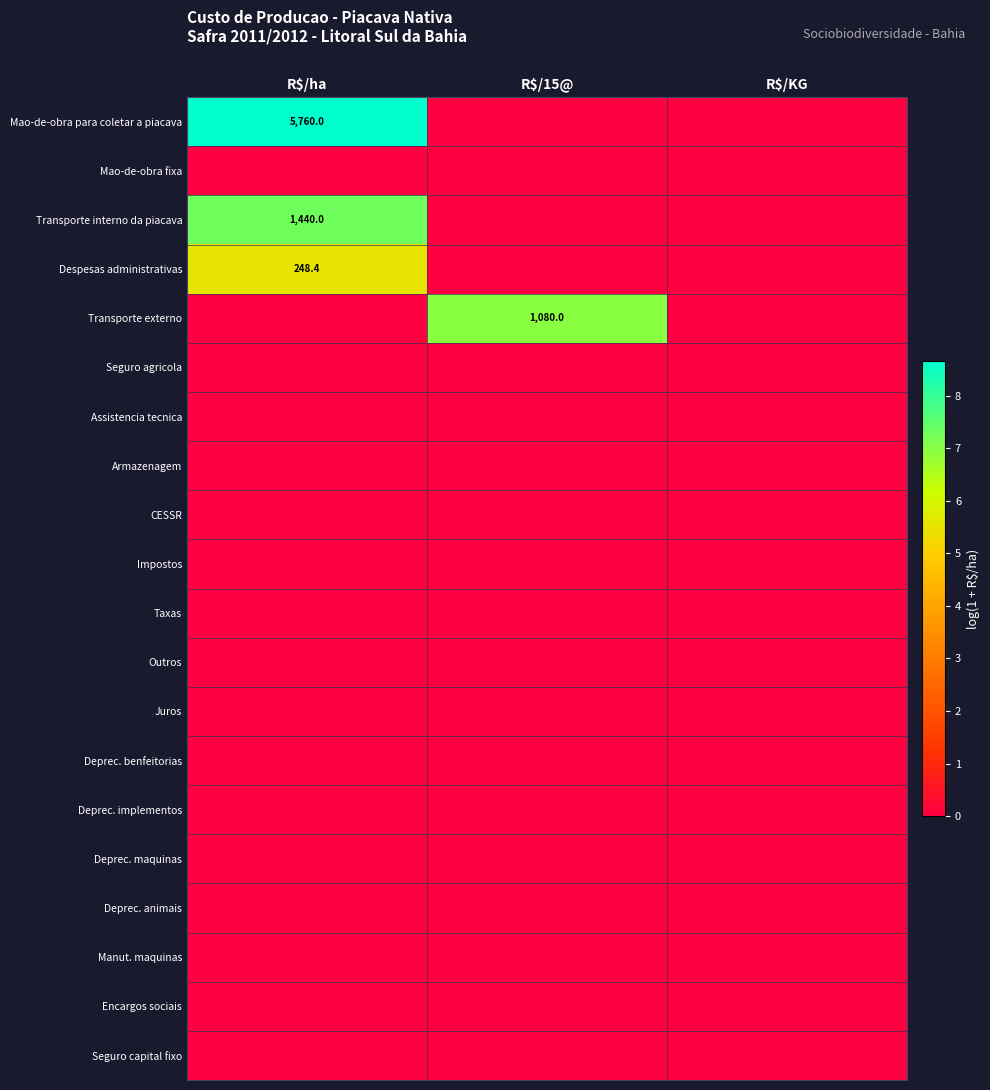

The value of Despesas administrativas at R$/ha is 426.1. True or false?

False